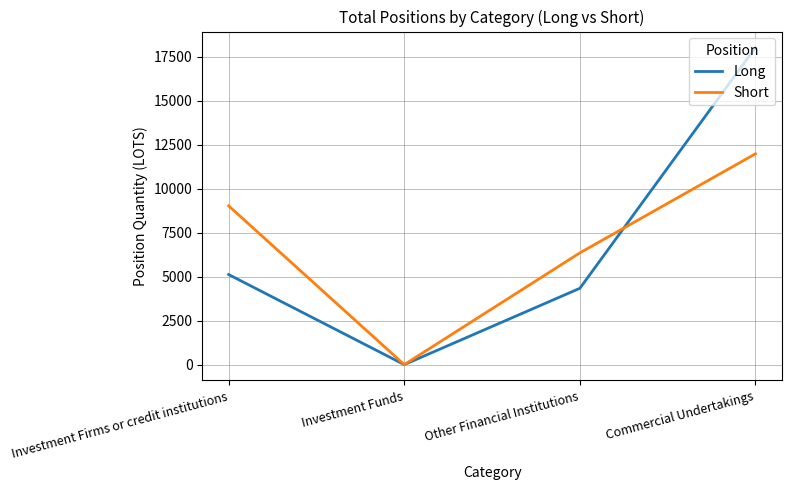

True or false: Short and Long intersect in this chart.

True